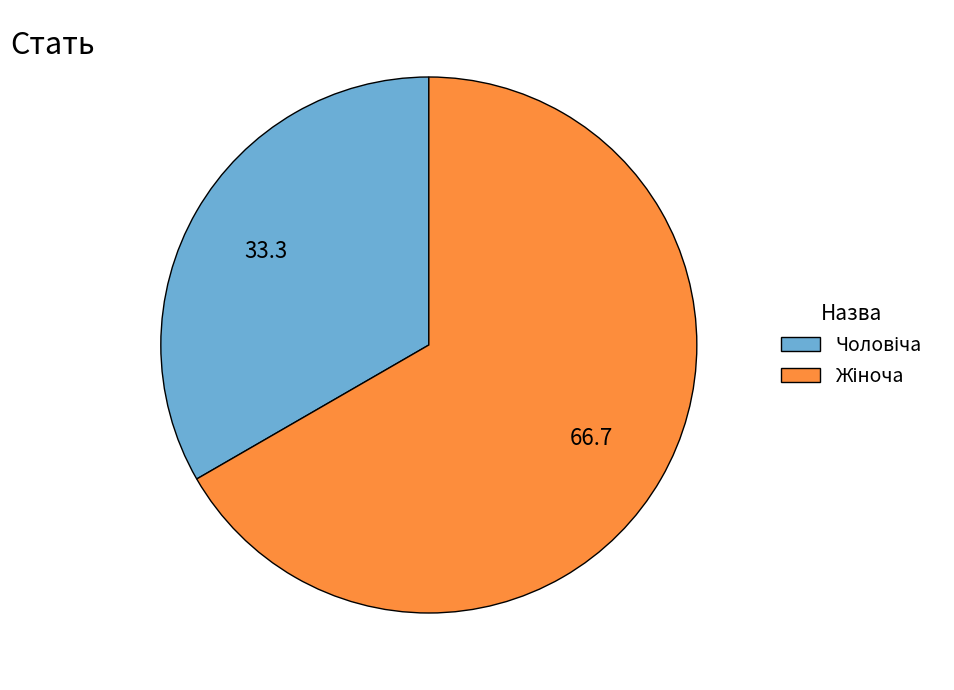

Is there any slice that represents more than half of the pie?

Yes